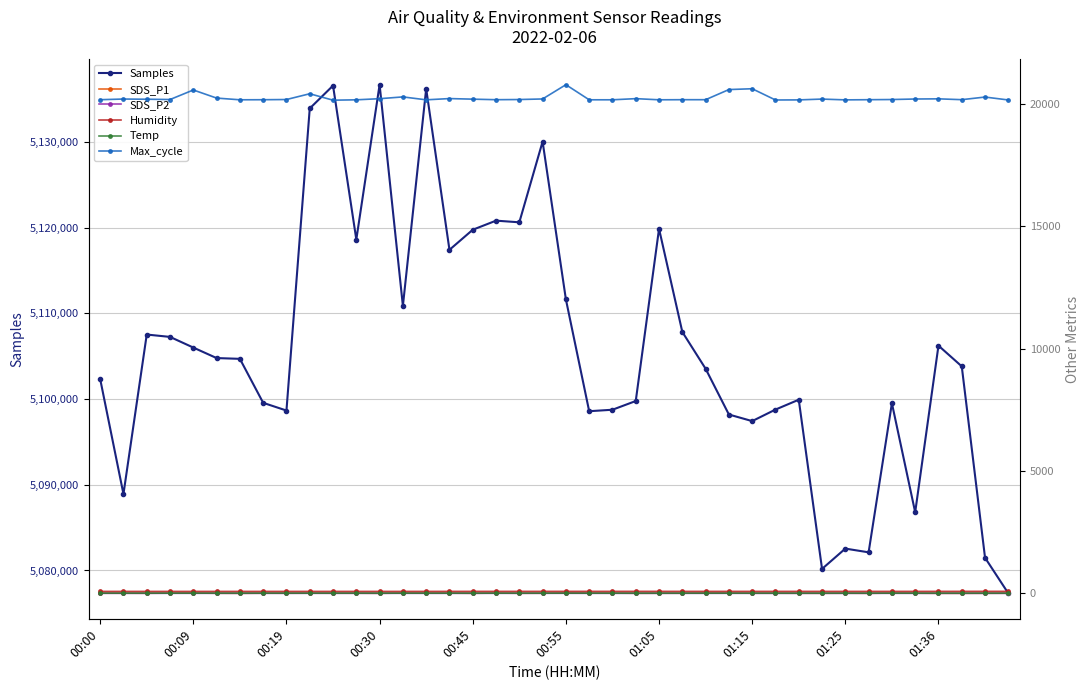

What is the spread (max minus min) of values at 10?

5136559.3